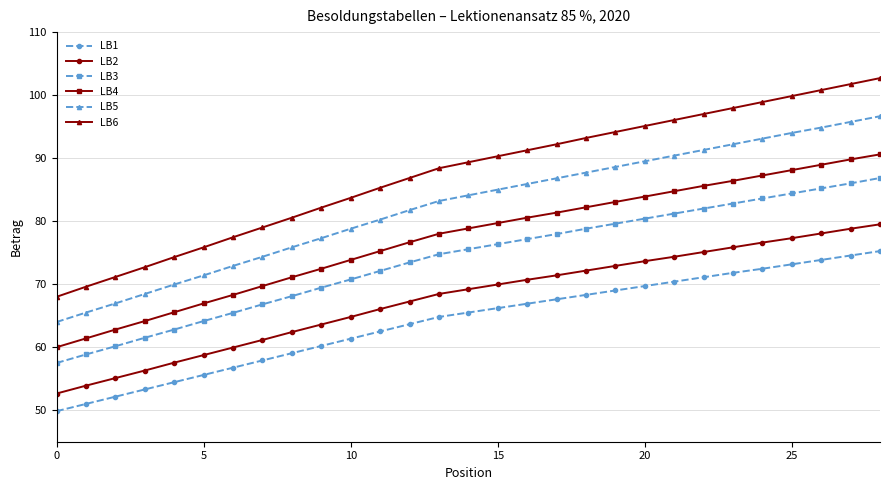

List the series in order of their peak value, highest first.

LB6, LB5, LB4, LB3, LB2, LB1